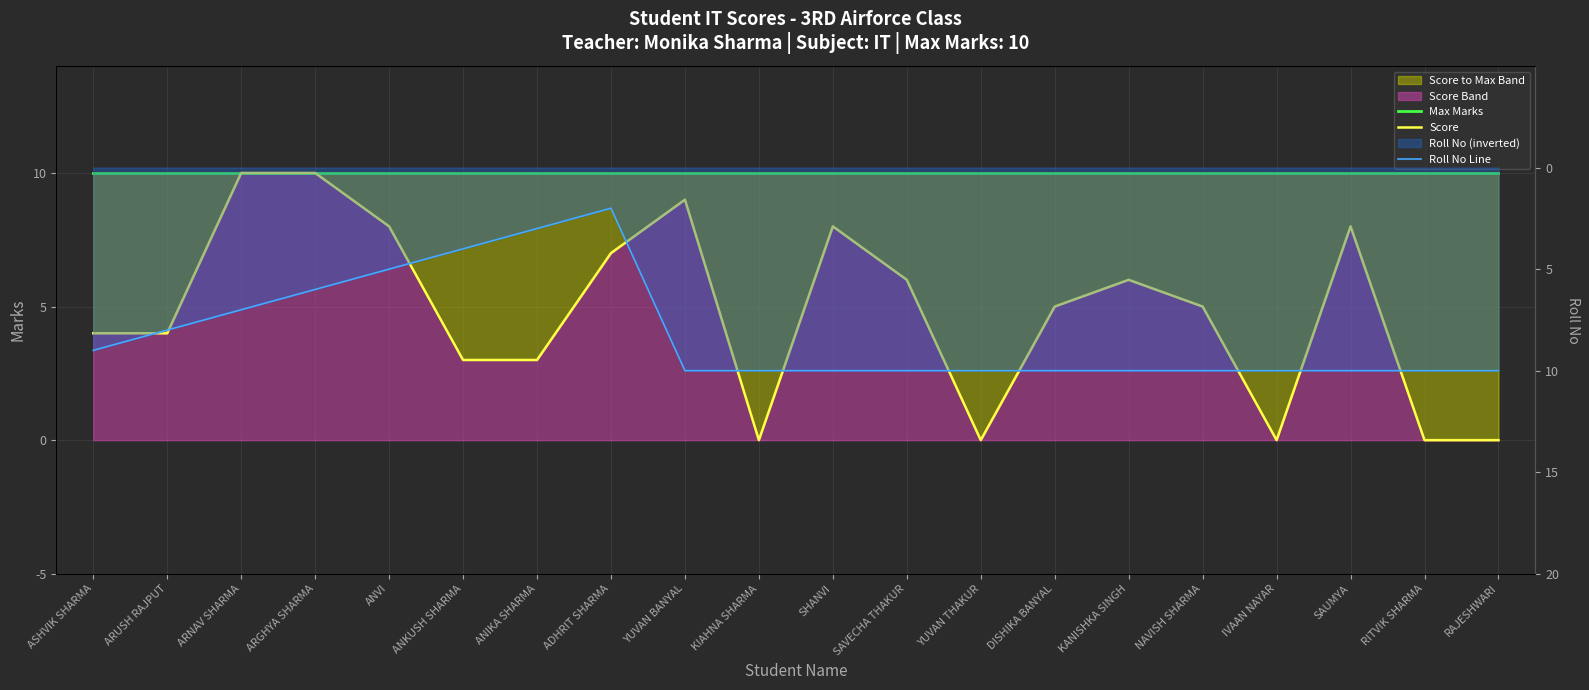

Is it true that Score equals 3 at YUVAN THAKUR?

False